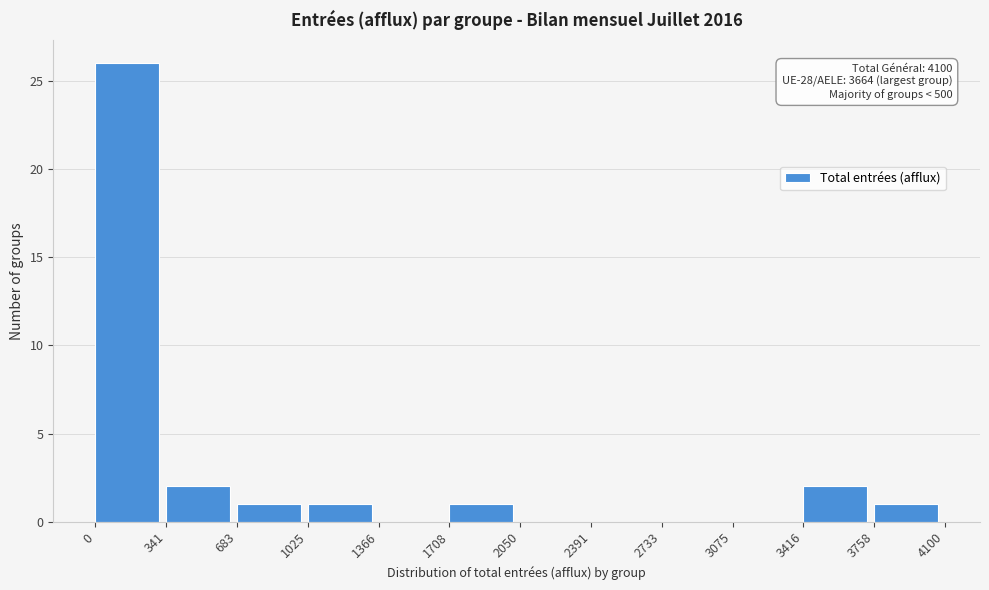

Which range on the x-axis has the tallest bar?

0 to 341